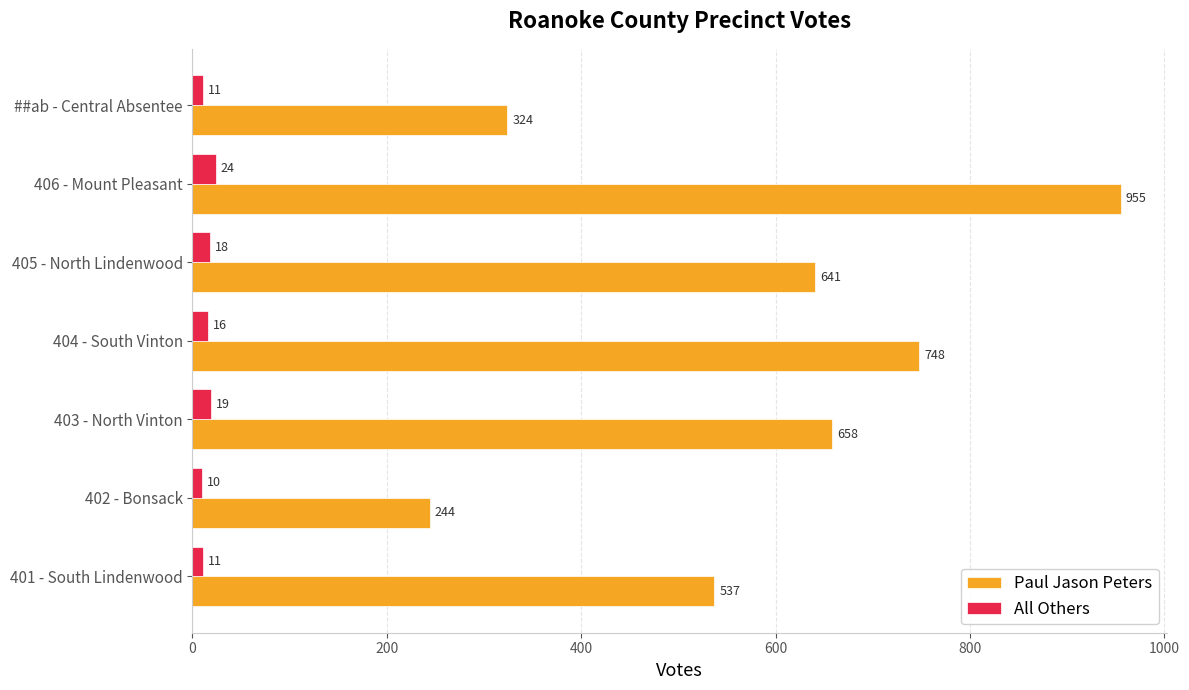

Which category has the highest value in the All Others series?

406 - Mount Pleasant